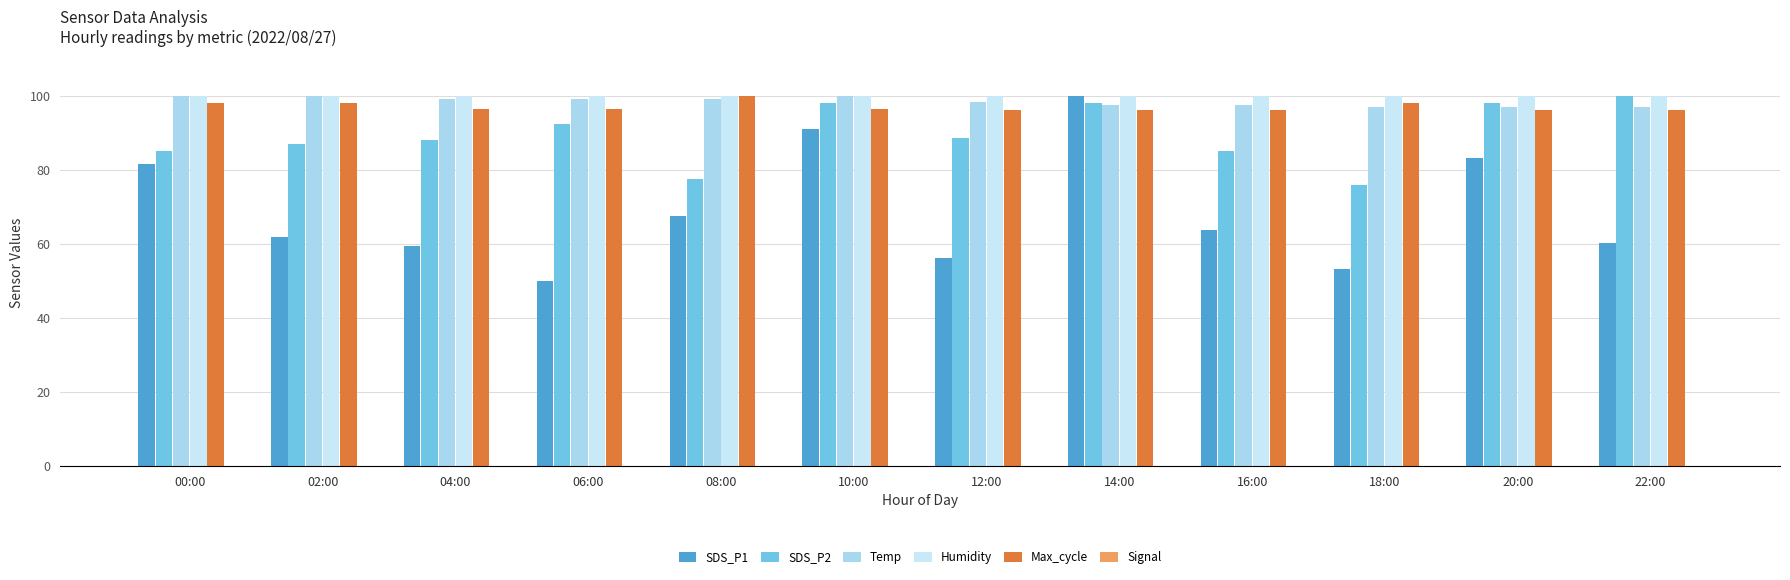

At which label does SDS_P2 first exceed 88?

04:00